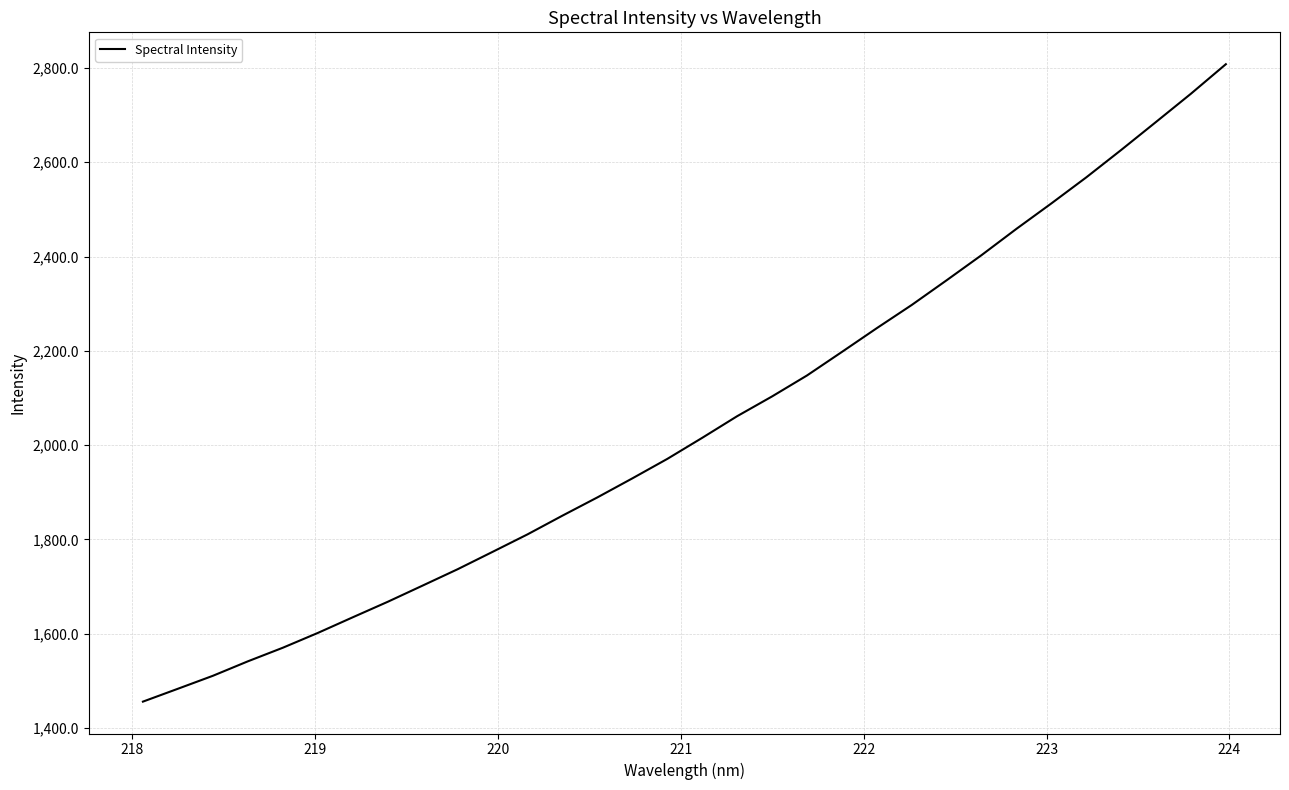

What is the minimum value shown in the chart?

1456.2